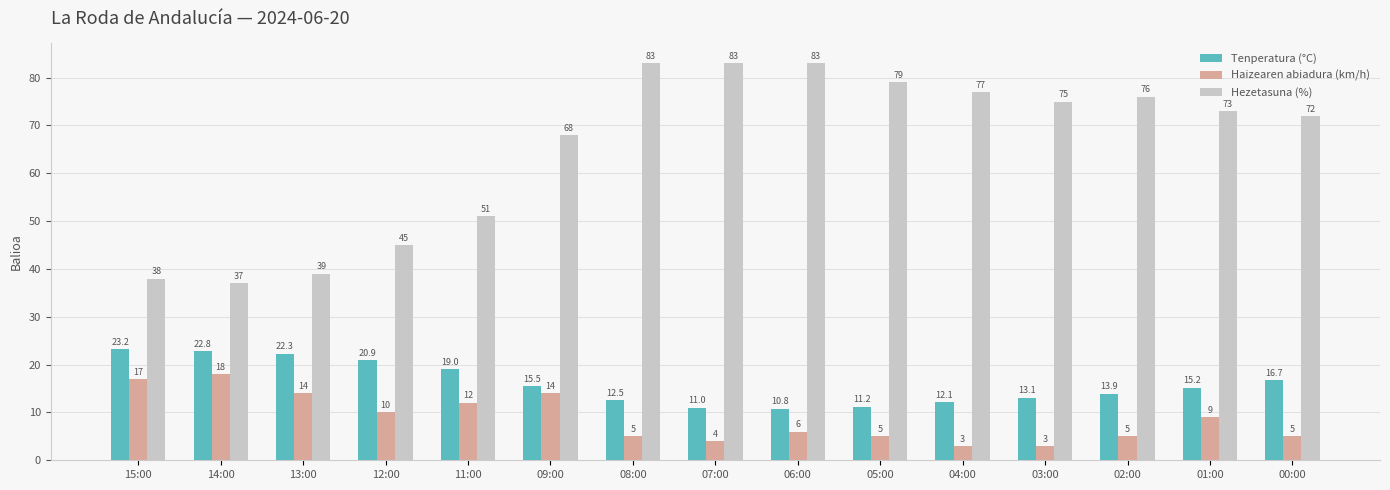

How many groups of bars are there?

15